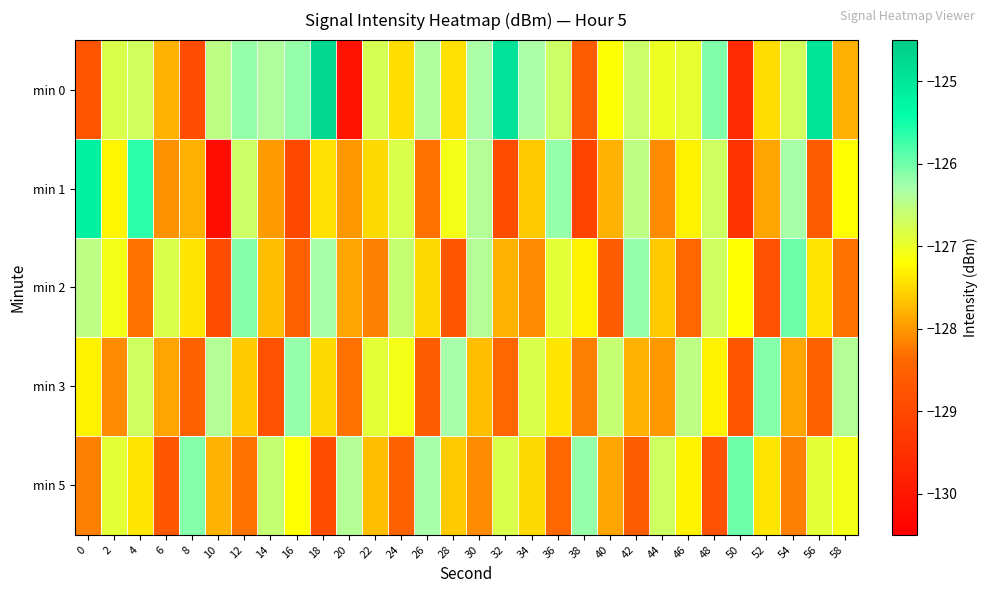

List the series in order of their peak value, highest first.

min 0, min 1, min 2, min 5, min 3